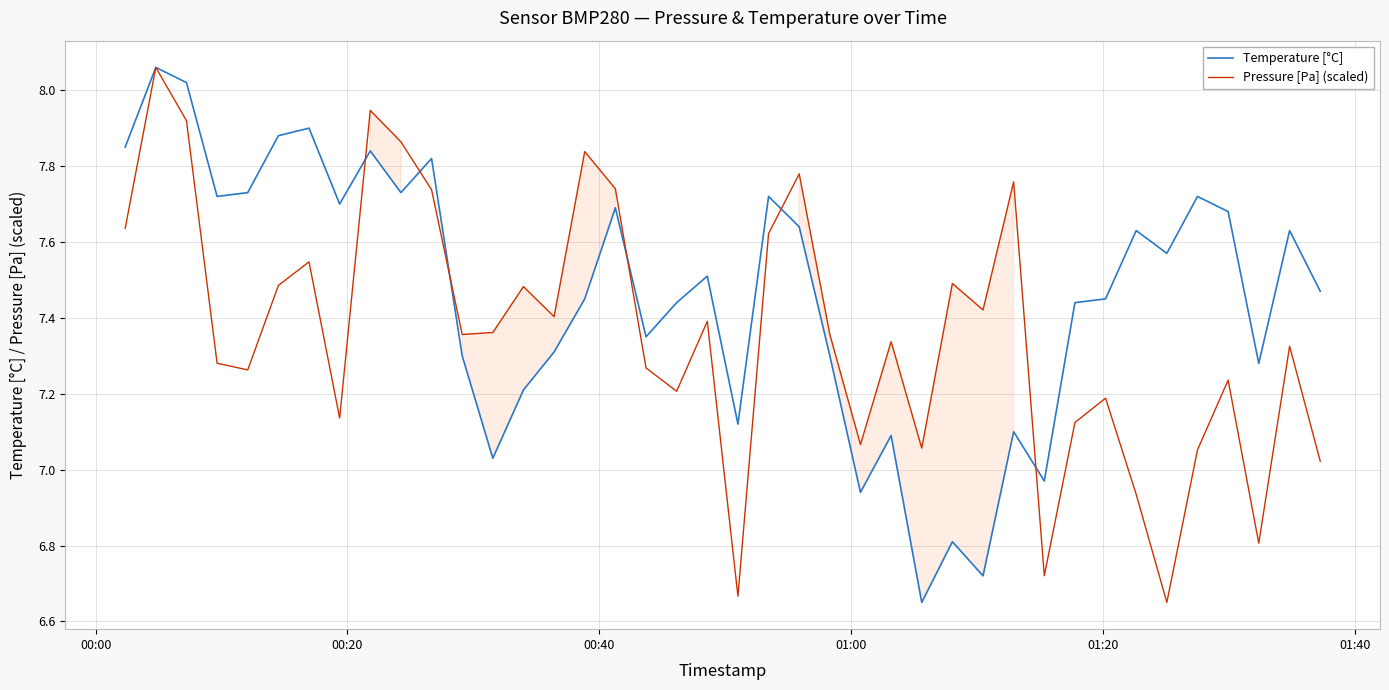

In Pressure [Pa] (scaled), how many points are lower than both neighbors (excluding endpoints)?

12